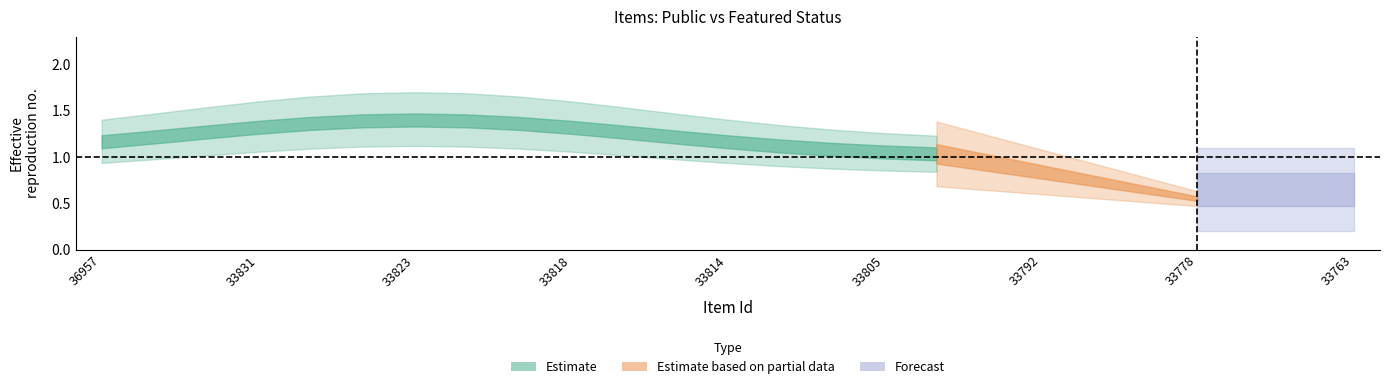

Where is public nearest to the value 1?

36957